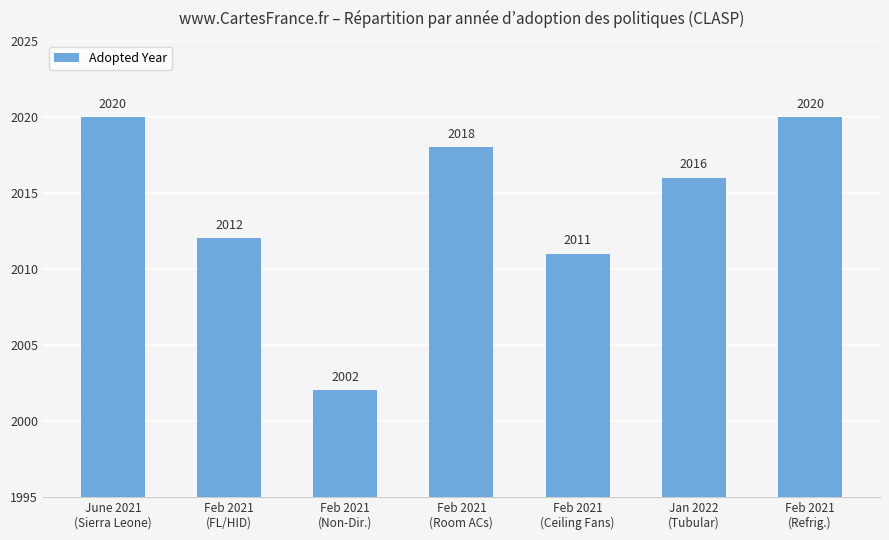

Does the chart contain any negative values?

No